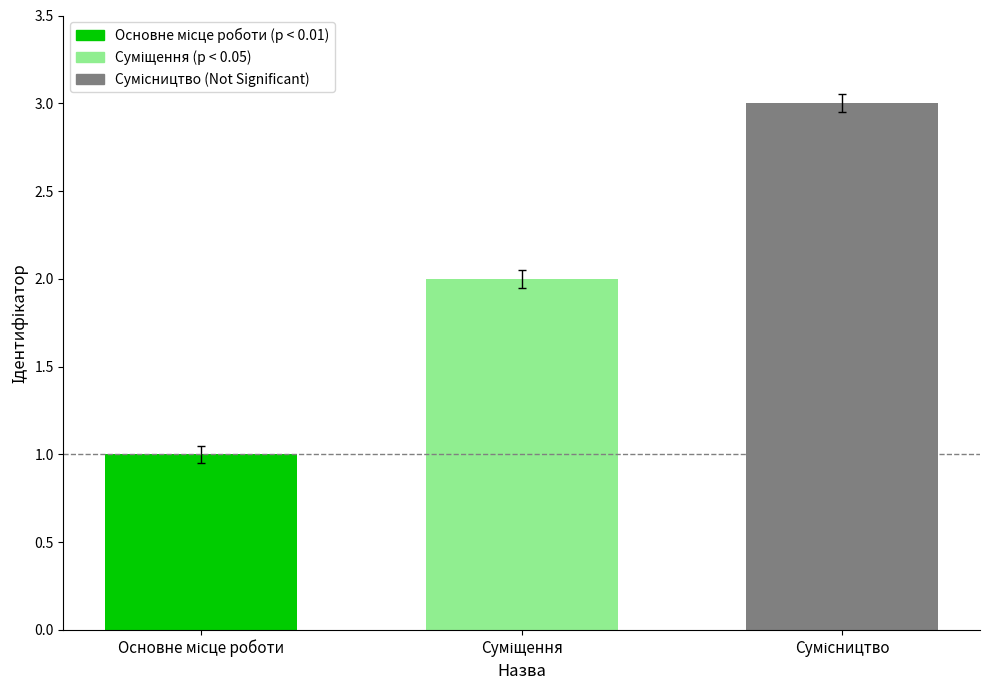

What is the sum of all values?

6